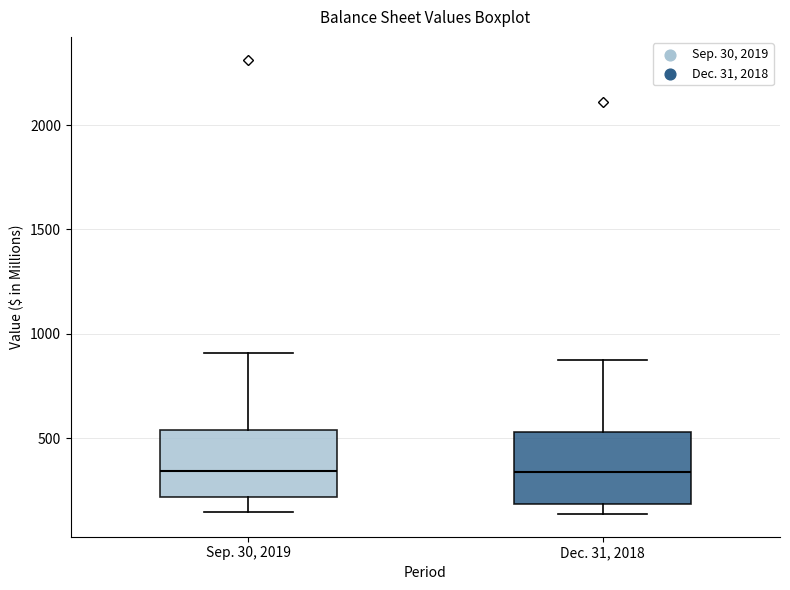

Reading left to right, transcribe this box plot: for each box, give where its median line is, the range the box spans, and where its two whiskers end, as read against the y-axis. The values are not printed on the chart, so give them approximately, as read against the axis.

Sep. 30, 2019: median 350, box 200 to 550, whiskers 150 to 900
Dec. 31, 2018: median 350, box 200 to 550, whiskers 150 to 900